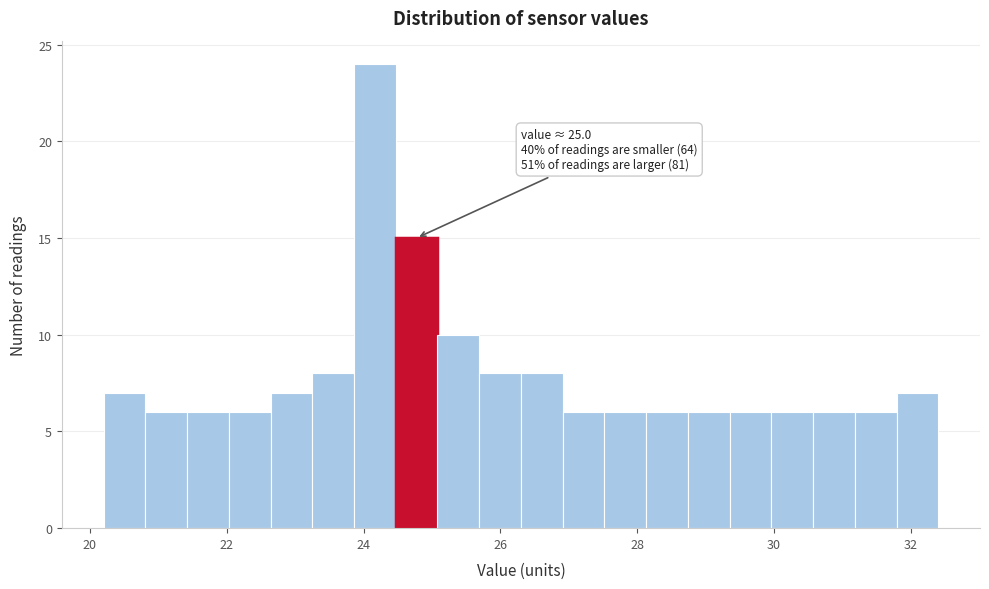

Read against the x-axis, roughly where is the centre of the tallest bar?

24.2